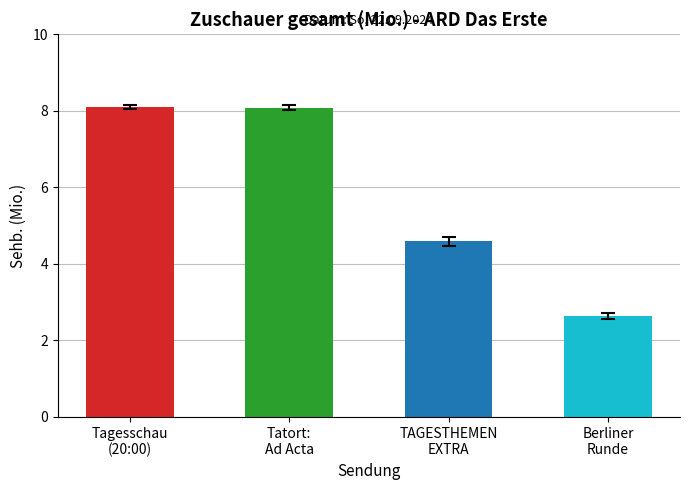

What is the difference between the maximum and minimum values?

5.5